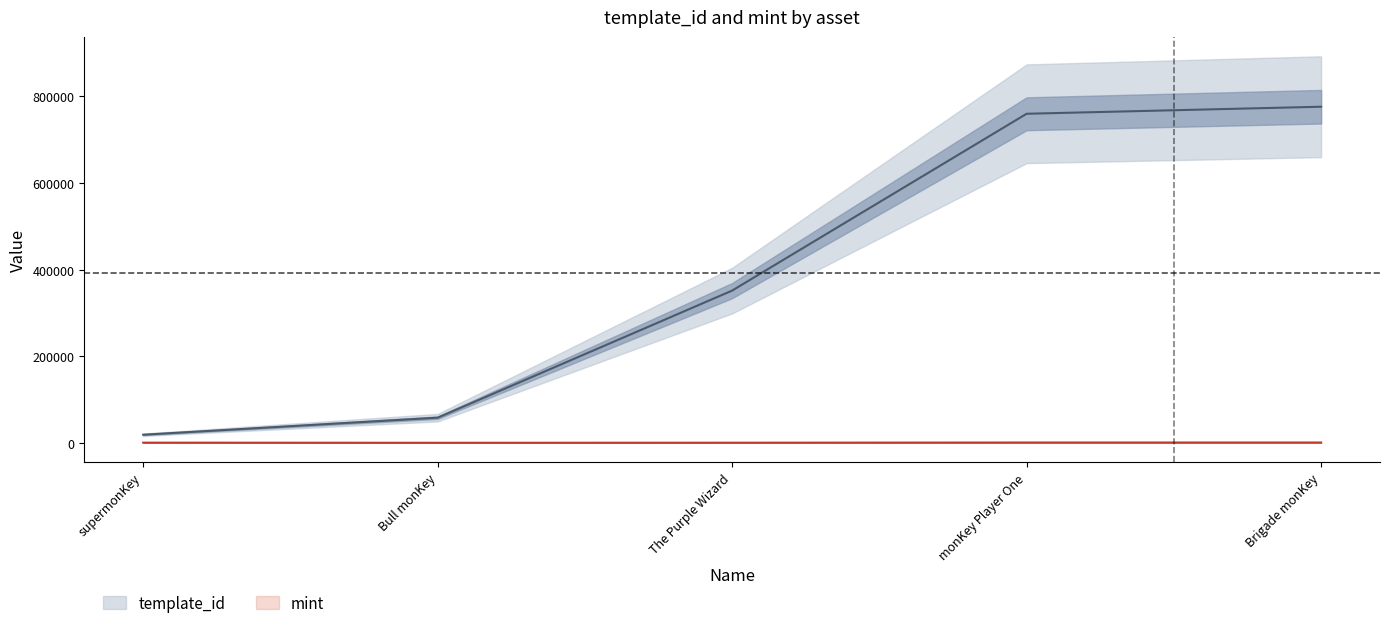

What is the spread (max minus min) of values at Bull monKey?

57962